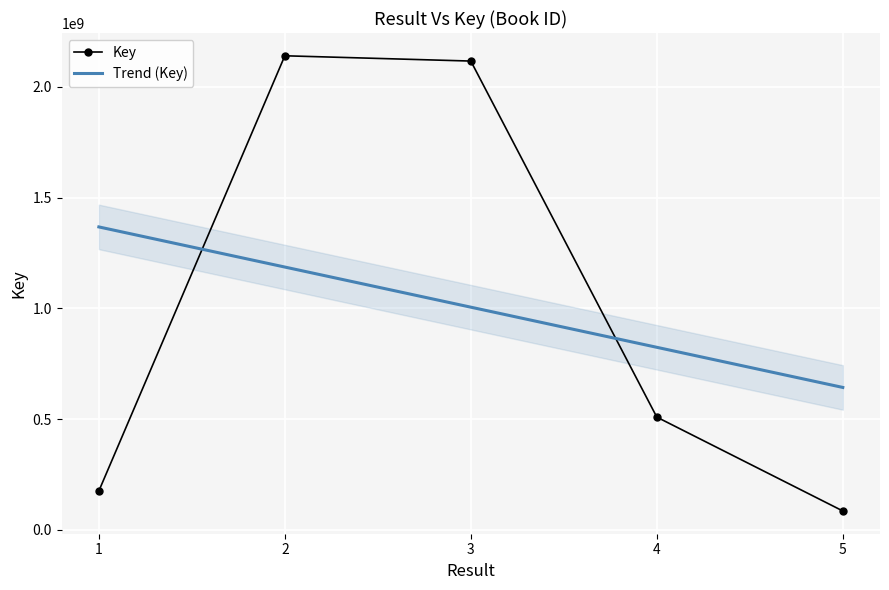

What is the maximum value shown in the chart?

2140791763